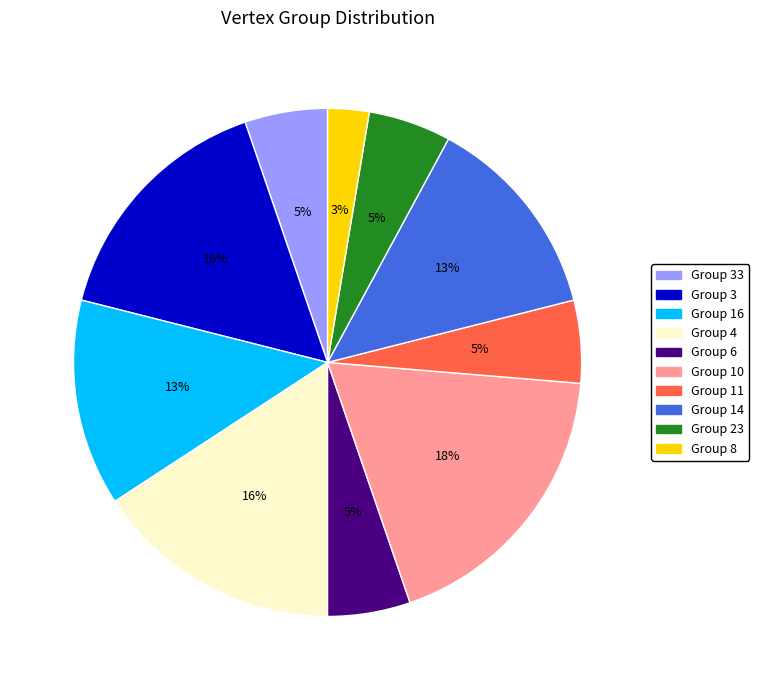

The Group 11 slice represents 16% of the pie. True or false?

False